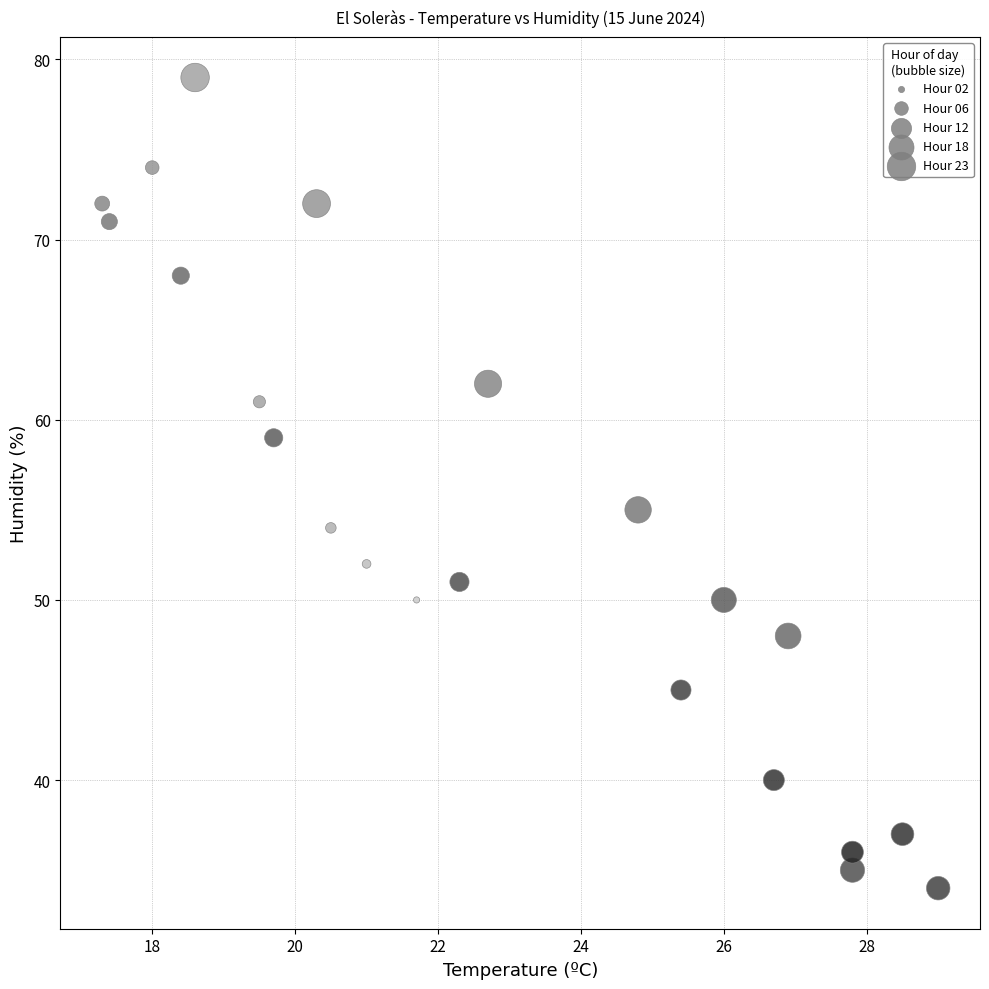

What Y value in the scatter plot is closest to 56?

55